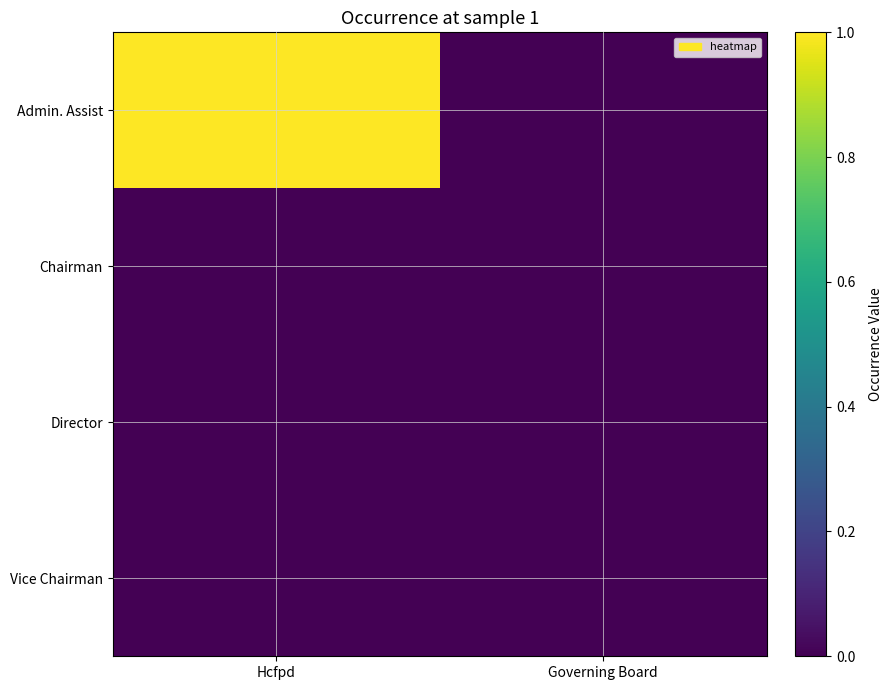

Rank the series at Hcfpd from lowest to highest value.

Chairman, Director, Vice Chairman, Admin. Assist